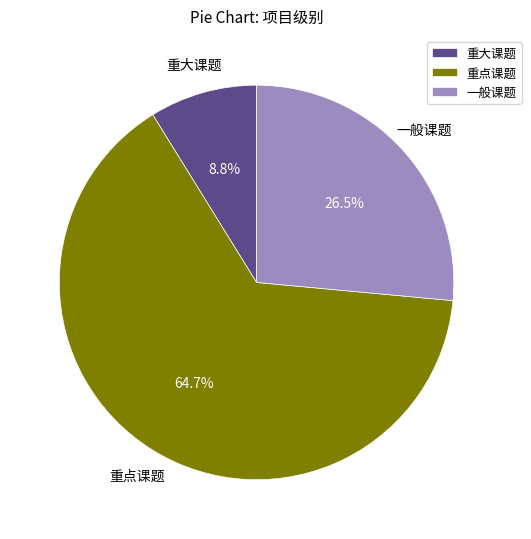

To the nearest percent, what is the difference between the 一般课题 and 重点课题 slice percentages?

38%